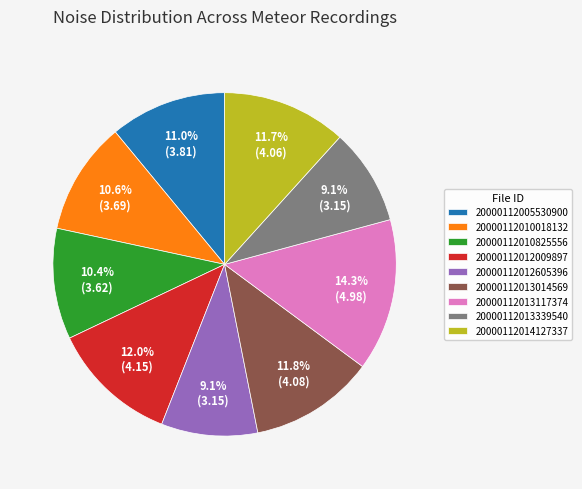

To the nearest percent, what is the combined percentage of 20000112013014569 and 20000112012009897?

24%